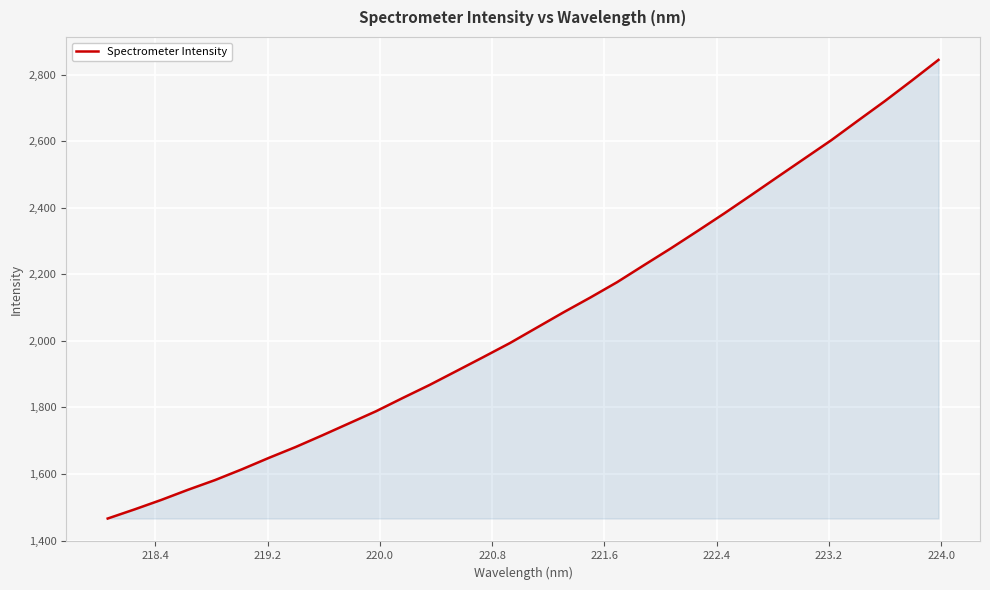

How many lines are shown in the chart?

1